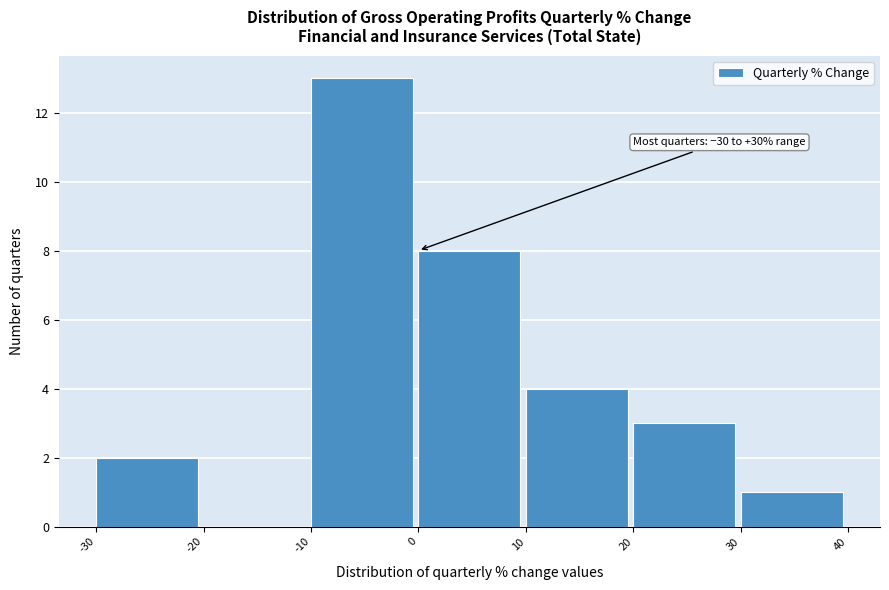

Which range on the x-axis has the tallest bar?

-10 to 0